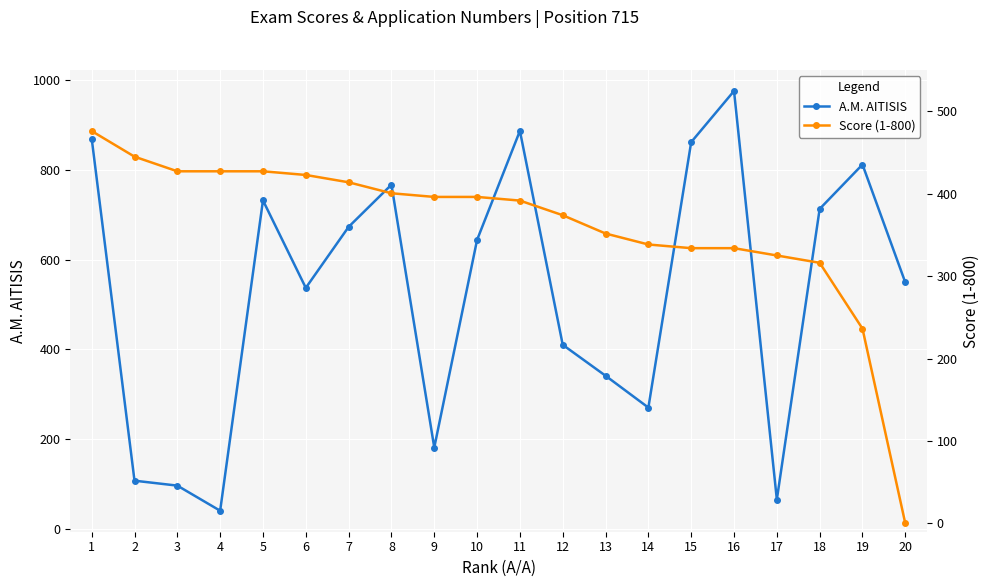

How many interior local valleys does the A.M. AITISIS series have?

5